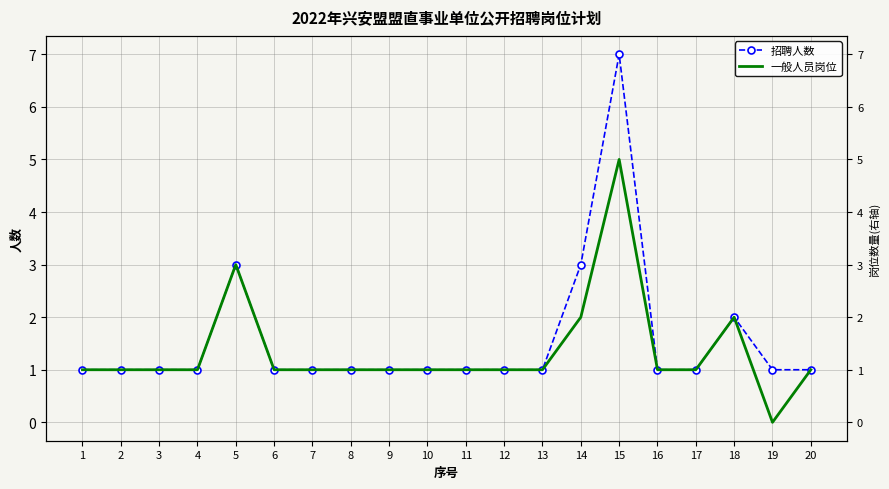

Which series changed the most between 13 and 15?

招聘人数